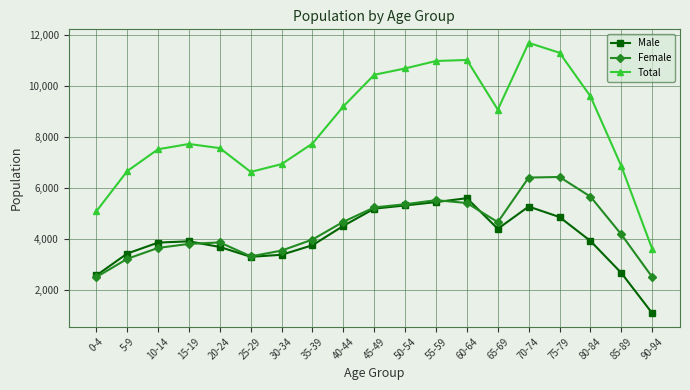

What position from the right is 5-9?

18